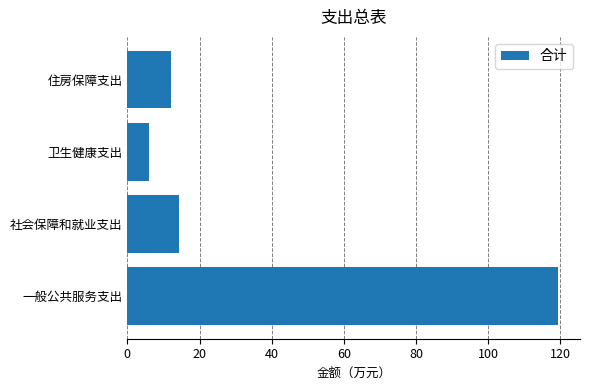

How many series are shown in this chart?

1